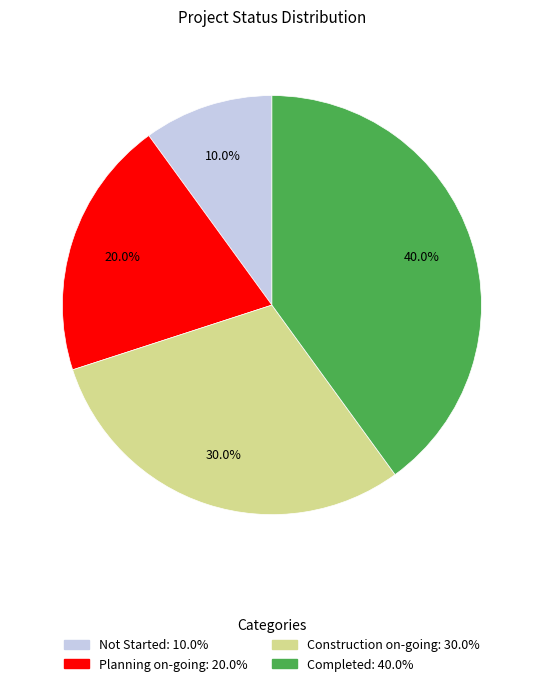

To the nearest percent, what is the average slice percentage?

25%